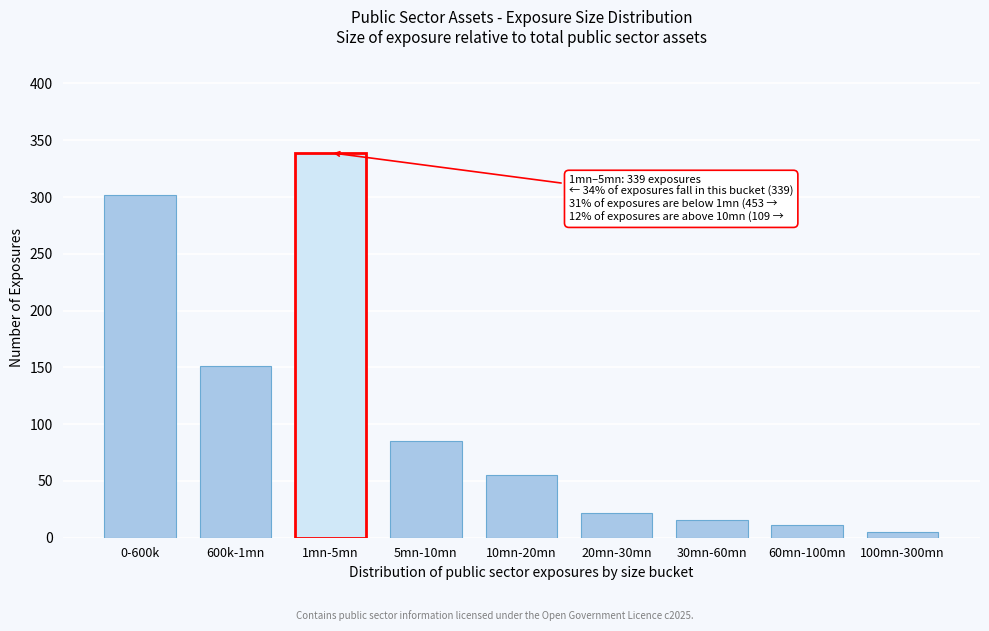

Reading left to right, list all the values displayed in this chart.

302	151	339	85	55	22	16	11	5